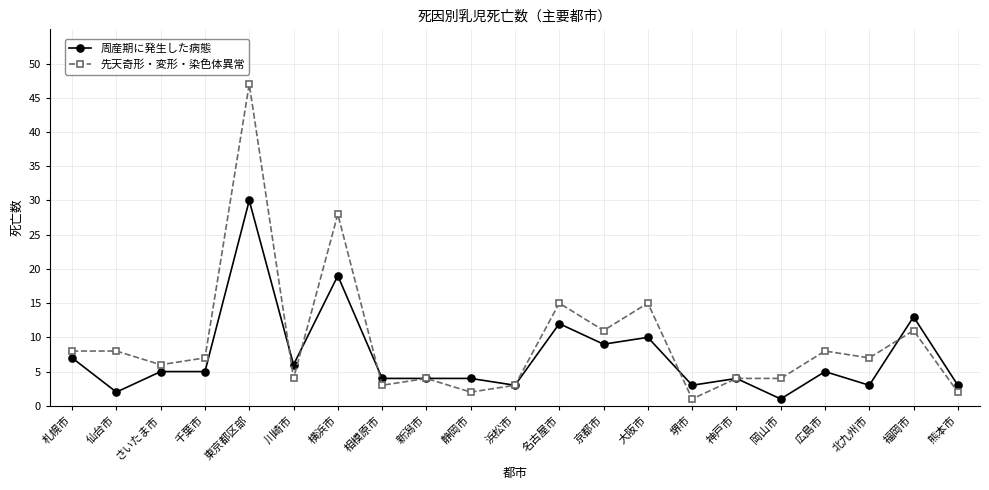

At which label is 先天奇形・変形・染色体異常 closest to 24?

横浜市